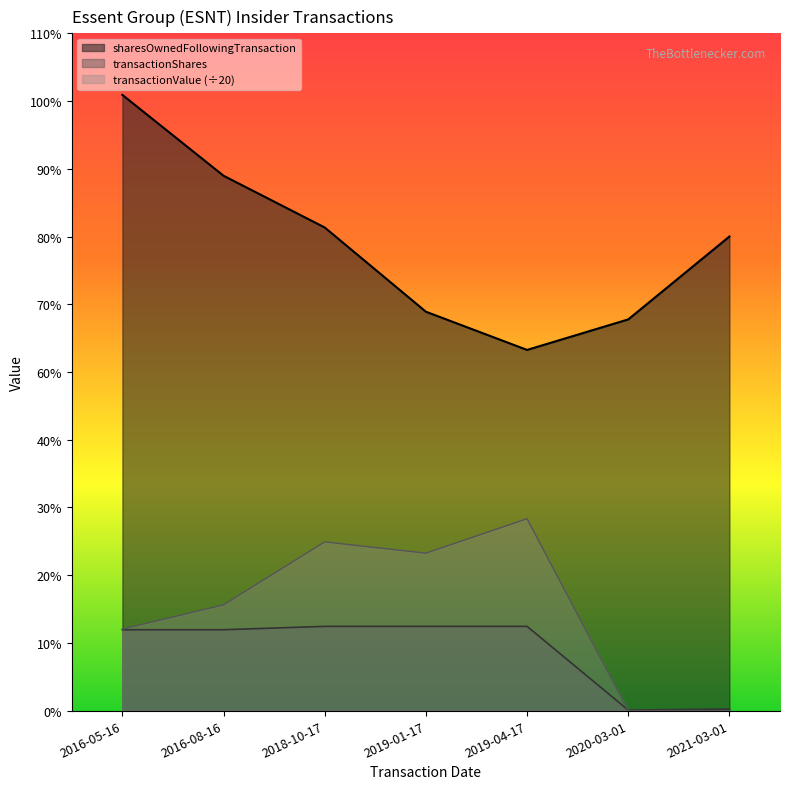

How many series are shown in this chart?

3